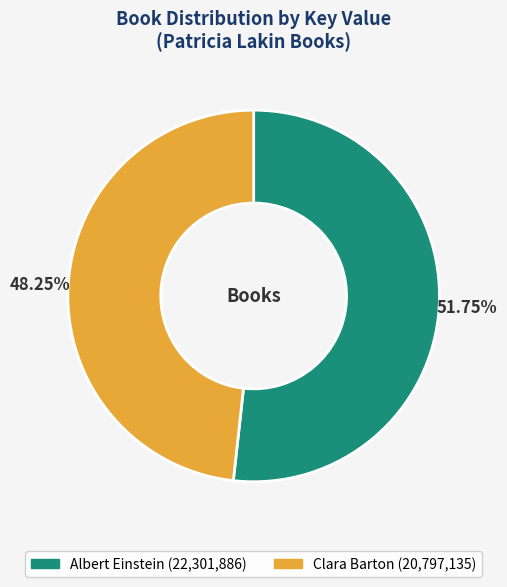

Is the sum of Albert Einstein and Clara Barton greater than half?

Yes